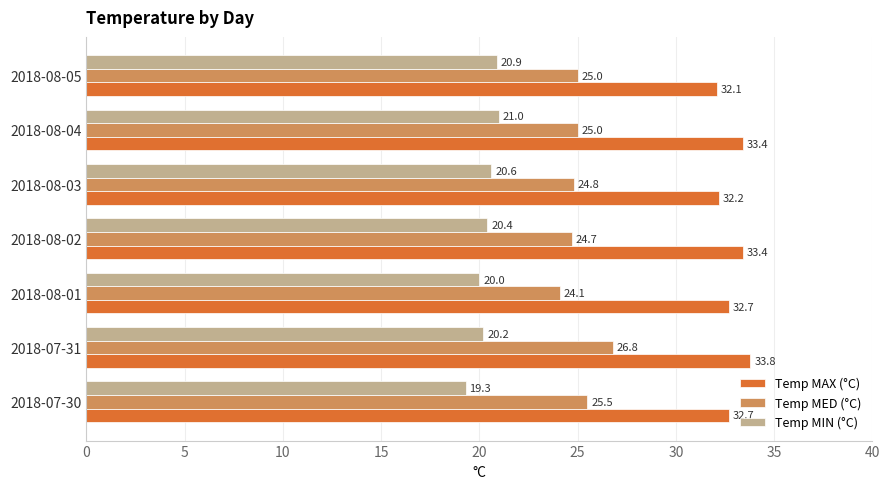

Which series has the widest spread of values?

Temp MED (°C)